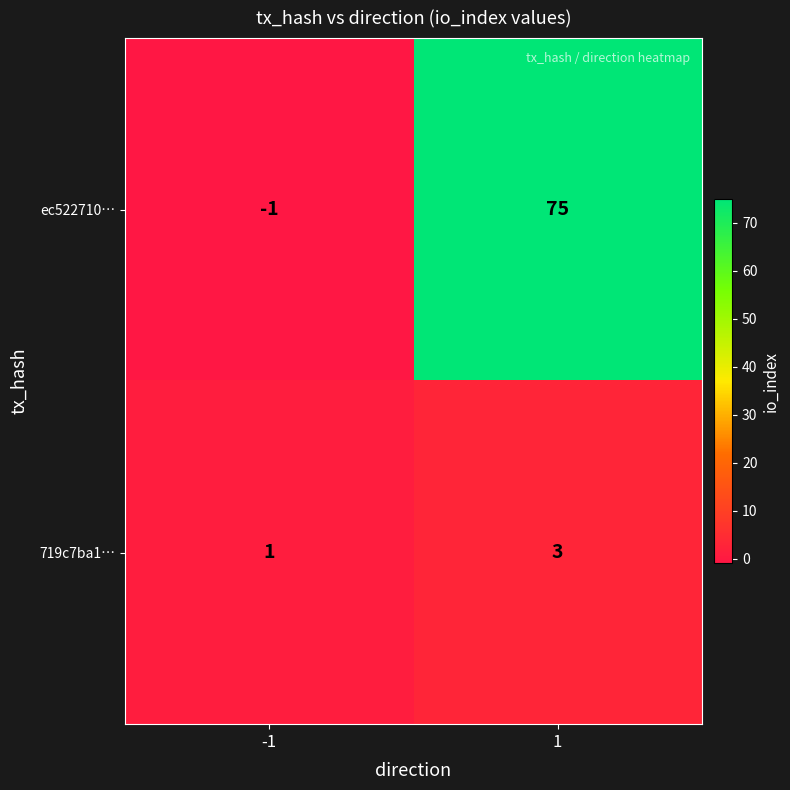

How many series are shown in this chart?

2